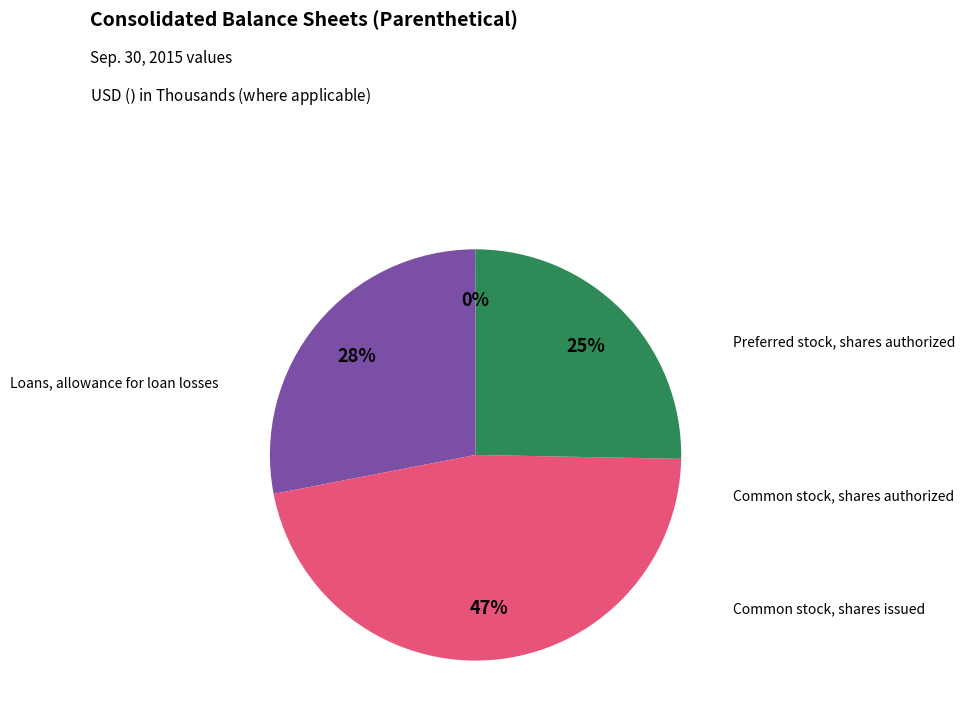

To the nearest percent, what is the difference between the largest and smallest slice percentages?

47%